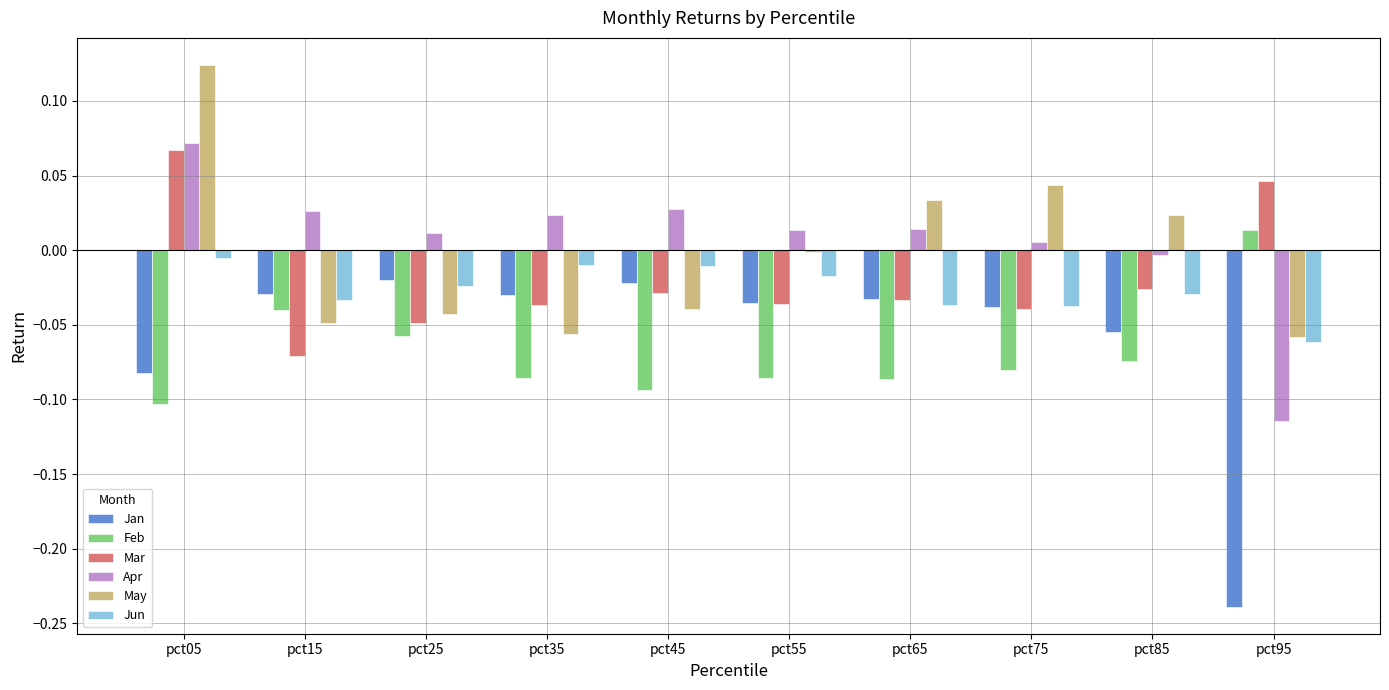

At which category is the sum across all series the highest?

pct05